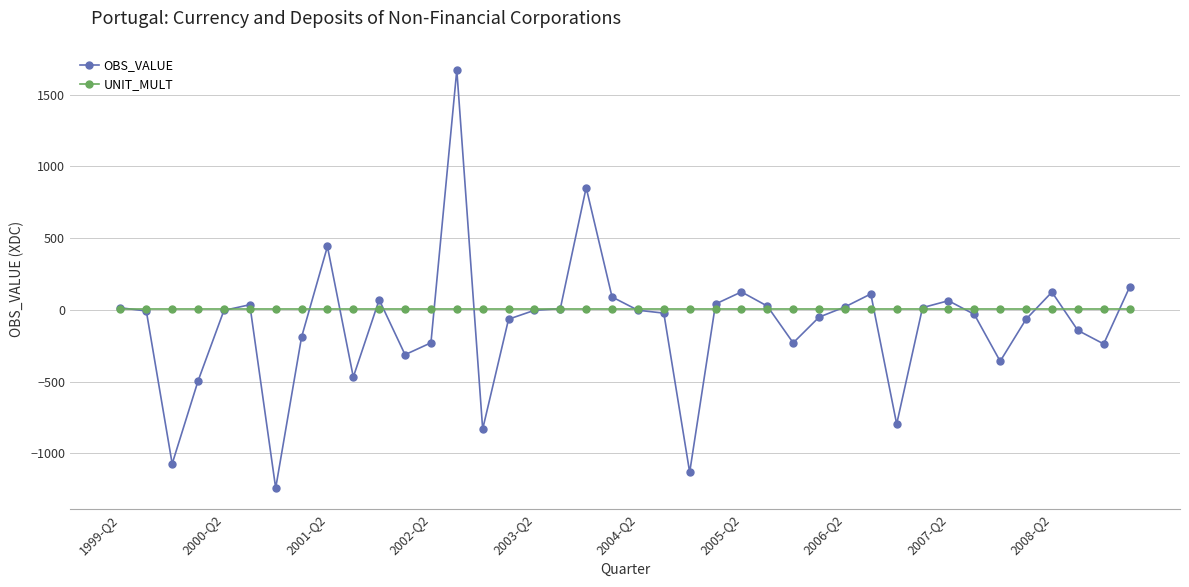

Which series has the widest spread of values?

OBS_VALUE